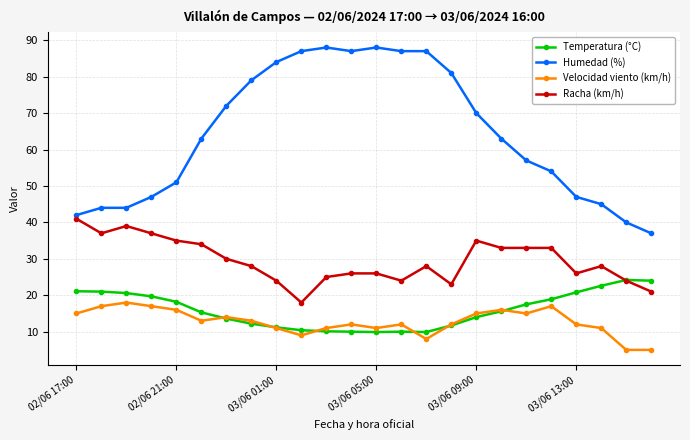

Which series has the largest range (max minus min)?

Humedad (%)